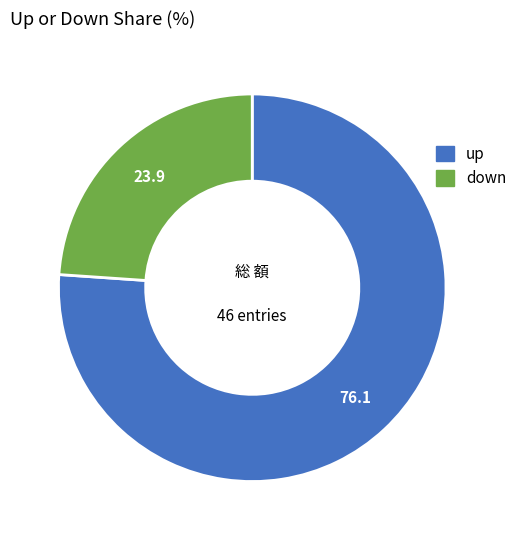

What is the majority slice?

up